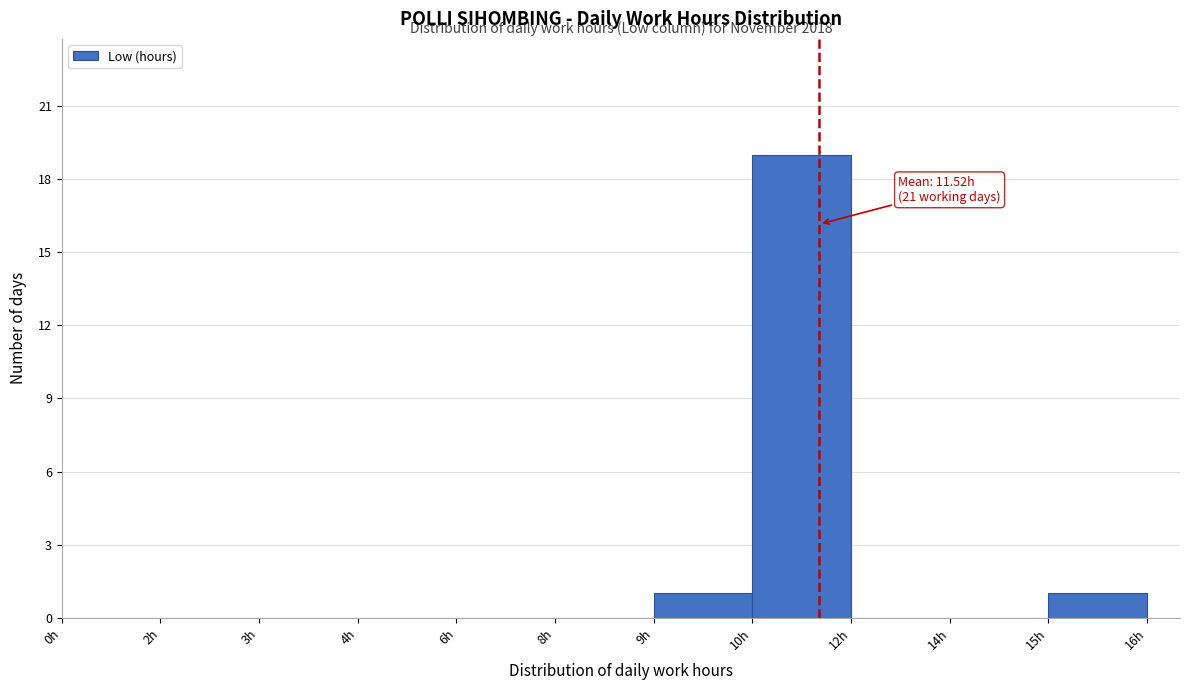

Reading left to right, list all the values displayed in this chart.

0h=0	2h=0	3h=0	4h=0	6h=0	8h=0	9h=1	10h=19	12h=0	14h=0	15h=1